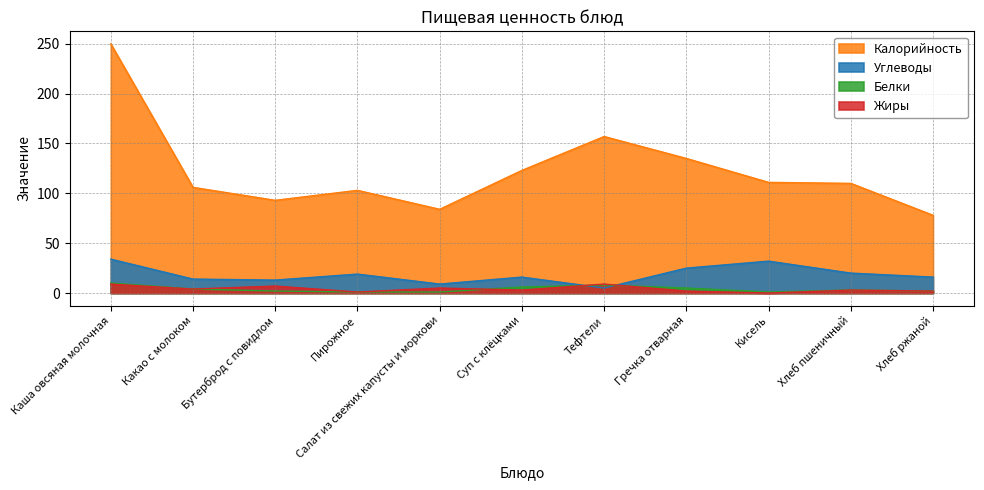

True or false: Калорийность and Жиры intersect in this chart.

False